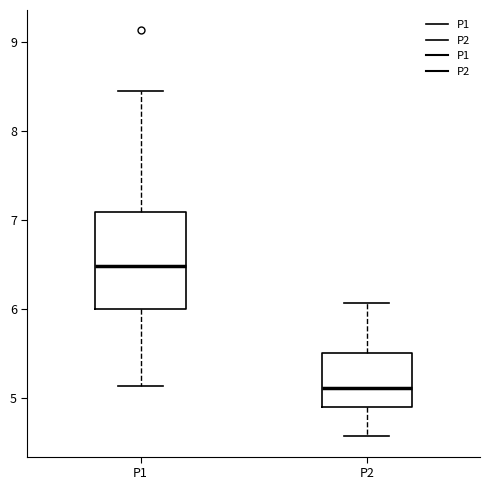

Reading left to right, transcribe this box plot: for each box, give where its median line is, the range the box spans, and where its two whiskers end, as read against the y-axis. The values are not printed on the chart, so give them approximately, as read against the axis.

P1: median 6.5, box 6.0 to 7.1, whiskers 5.1 to 8.5
P2: median 5.1, box 4.9 to 5.5, whiskers 4.6 to 6.1